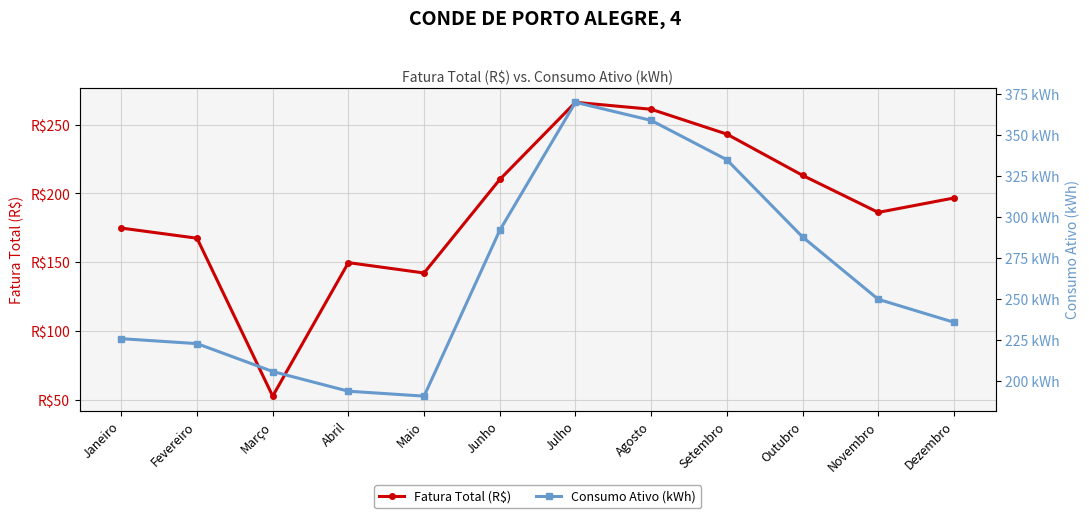

At which category does the chart reach its peak across all series?

Julho